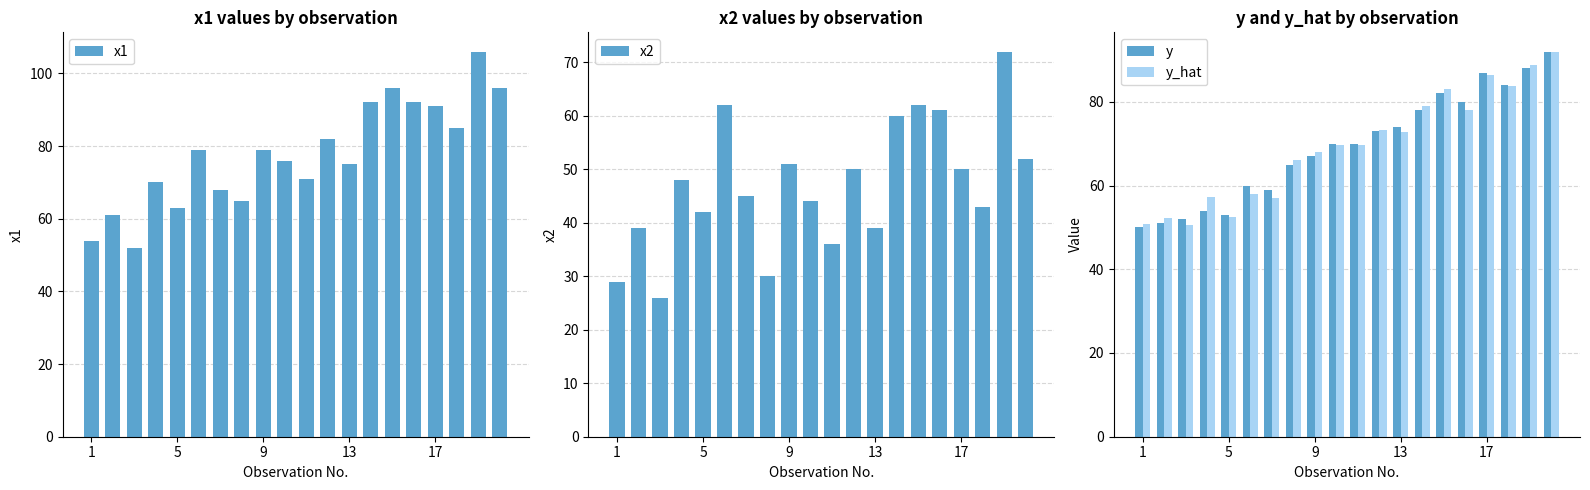

What is the highest value of the y series?

92.0